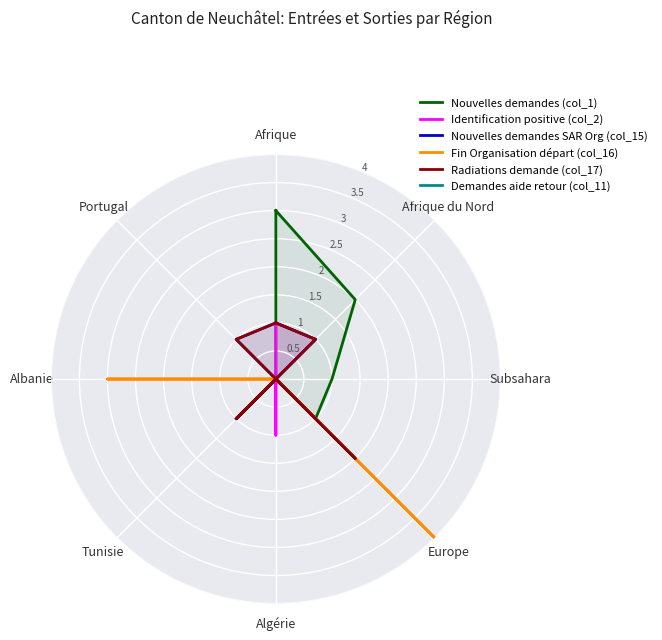

In Fin Organisation départ (col_16), how many points are higher than both neighbors (excluding endpoints)?

2